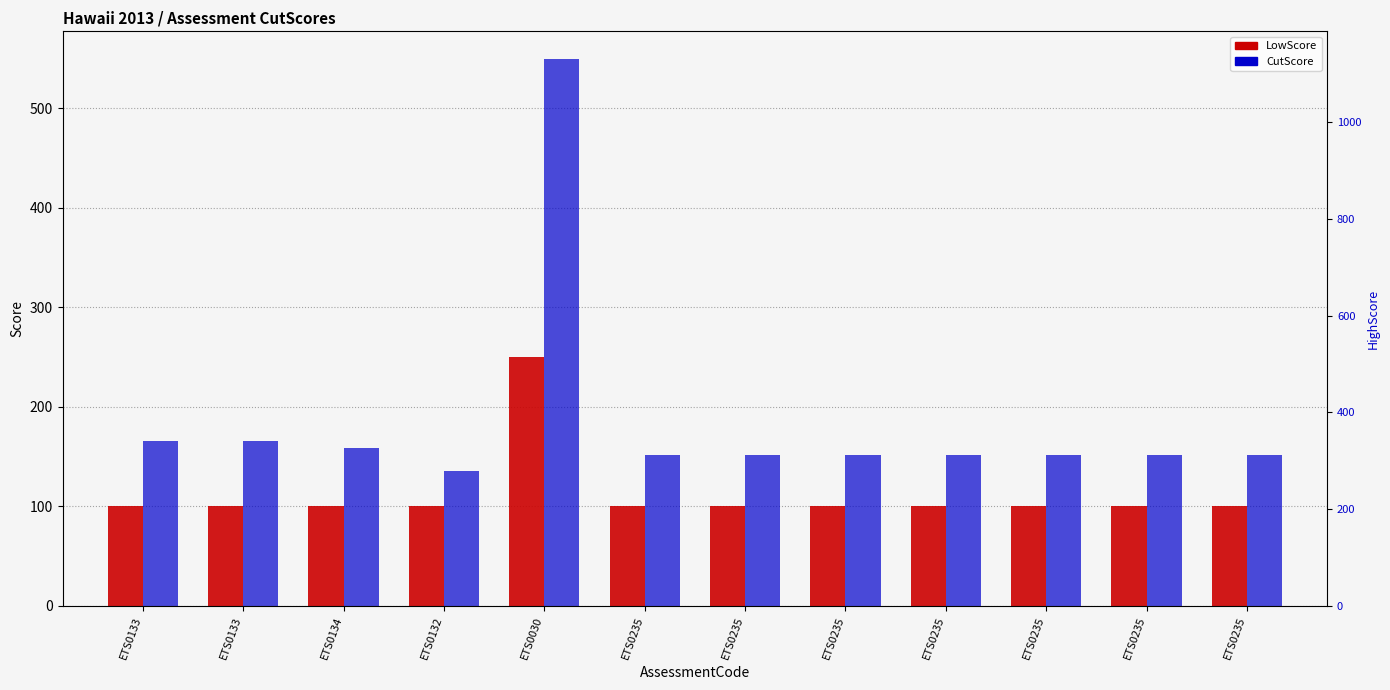

At which category is the sum across all series the highest?

ETS0030